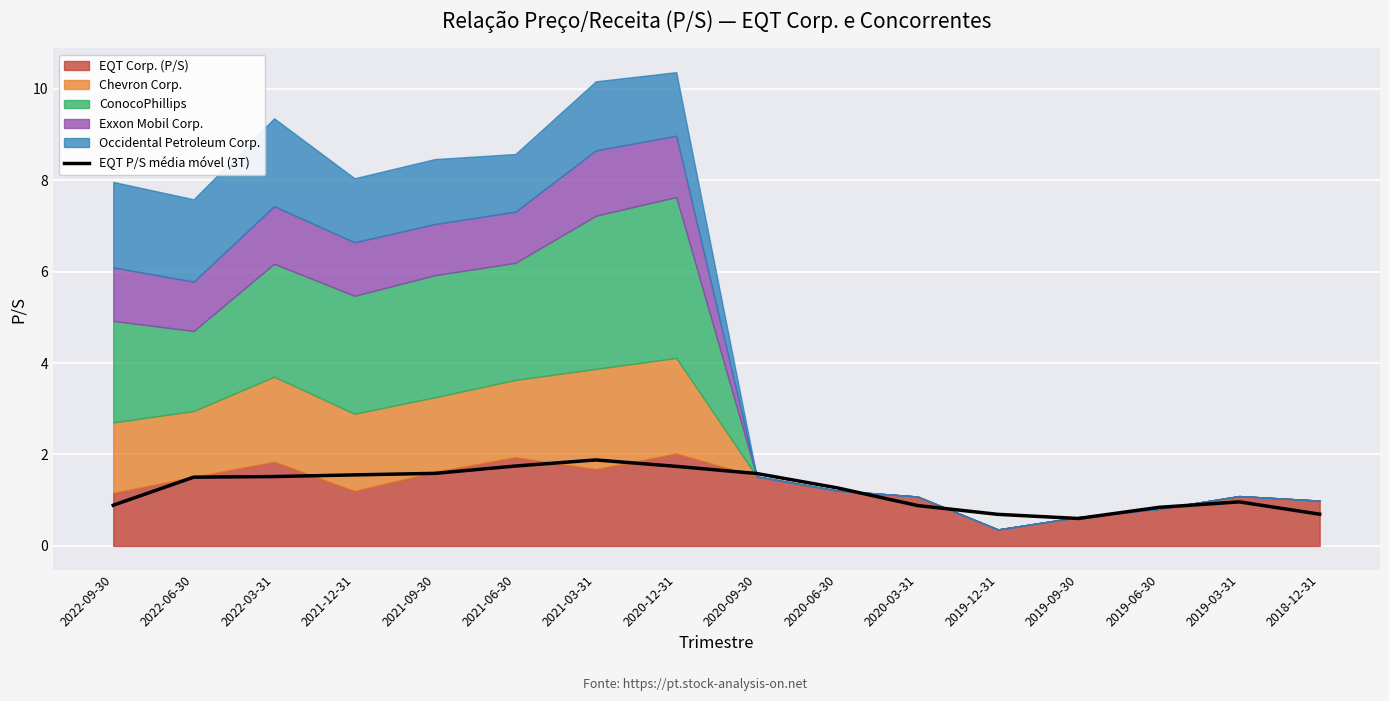

Where is the first local maximum?

2021-03-31